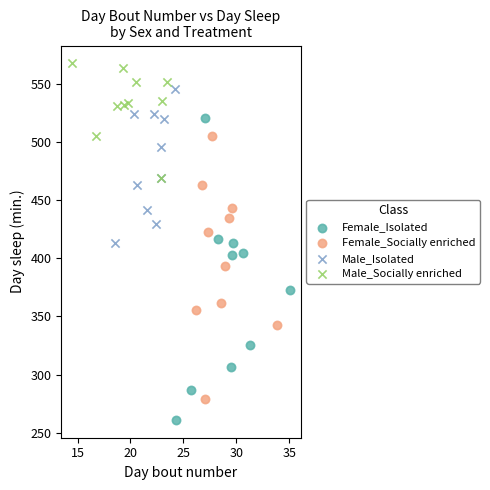

Which series reaches the minimum Y coordinate?

Female_Isolated